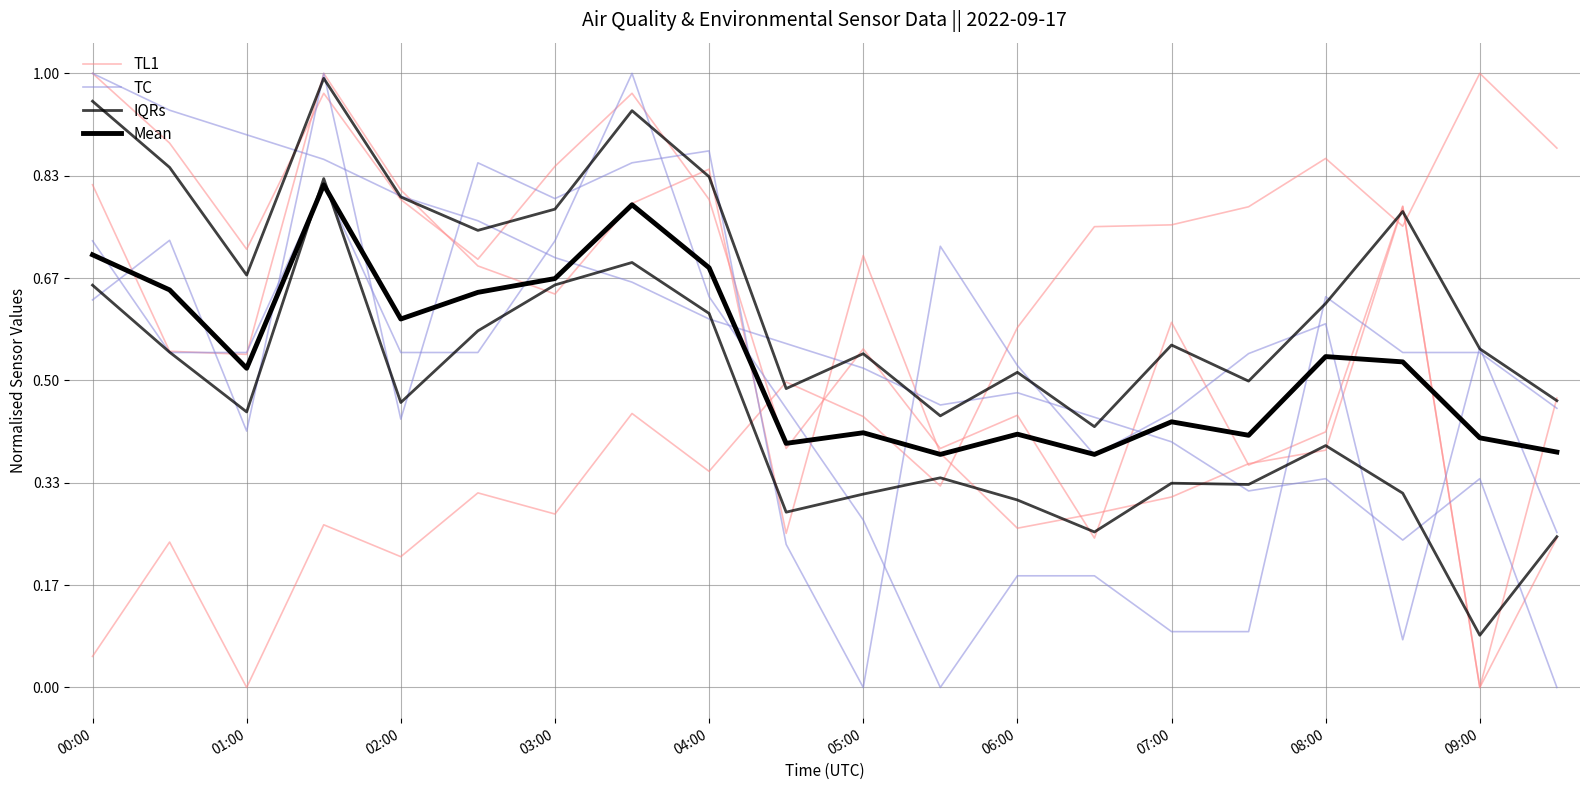

Between which two adjacent categories do Mean and TL1 first intersect?

00:00 and 01:00